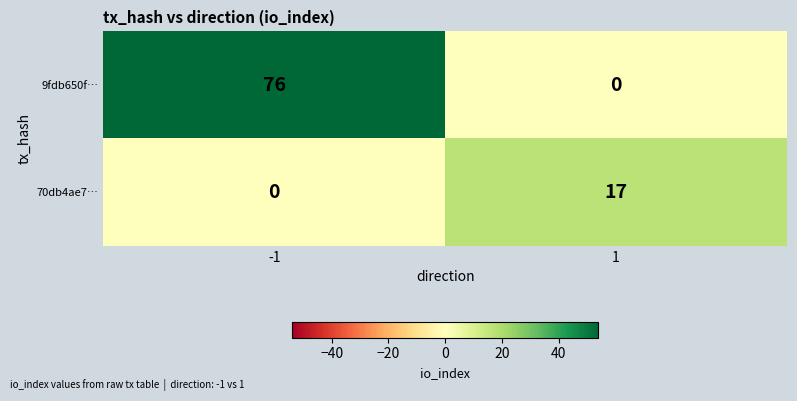

What is the difference between the 9fdb650f… values at -1 and 1?

76